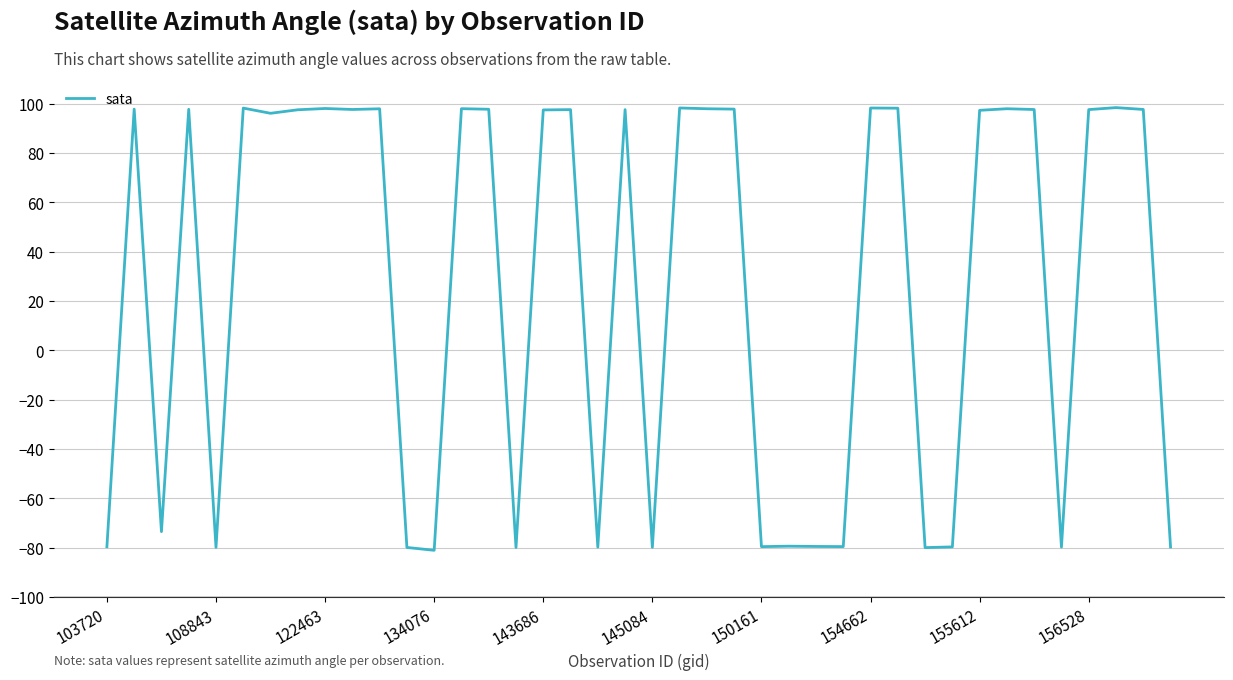

How many distinct data groups are displayed?

1